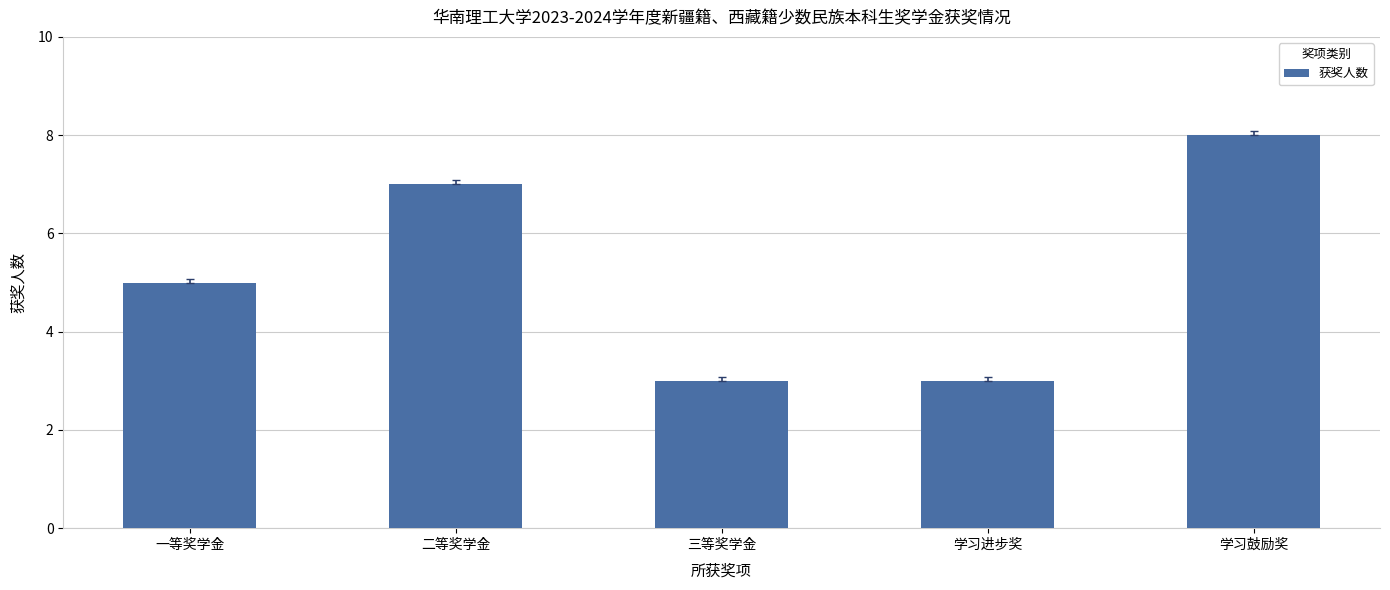

What is the change in value from 二等奖学金 to 三等奖学金?

-4